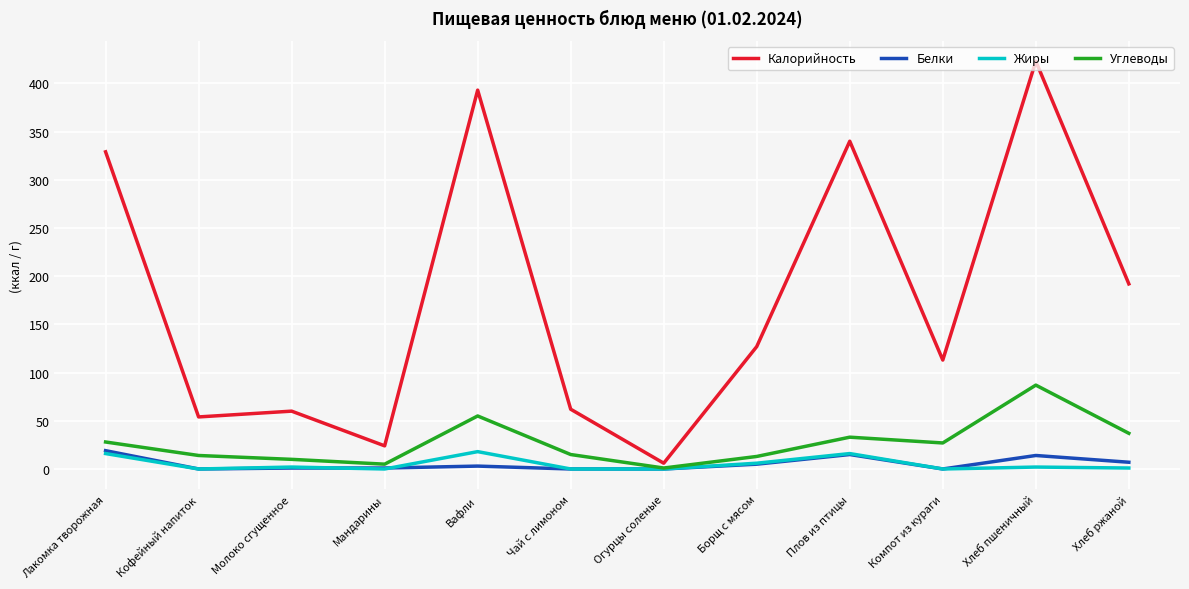

Is it true that Углеводы equals 87 at Хлеб пшеничный?

True